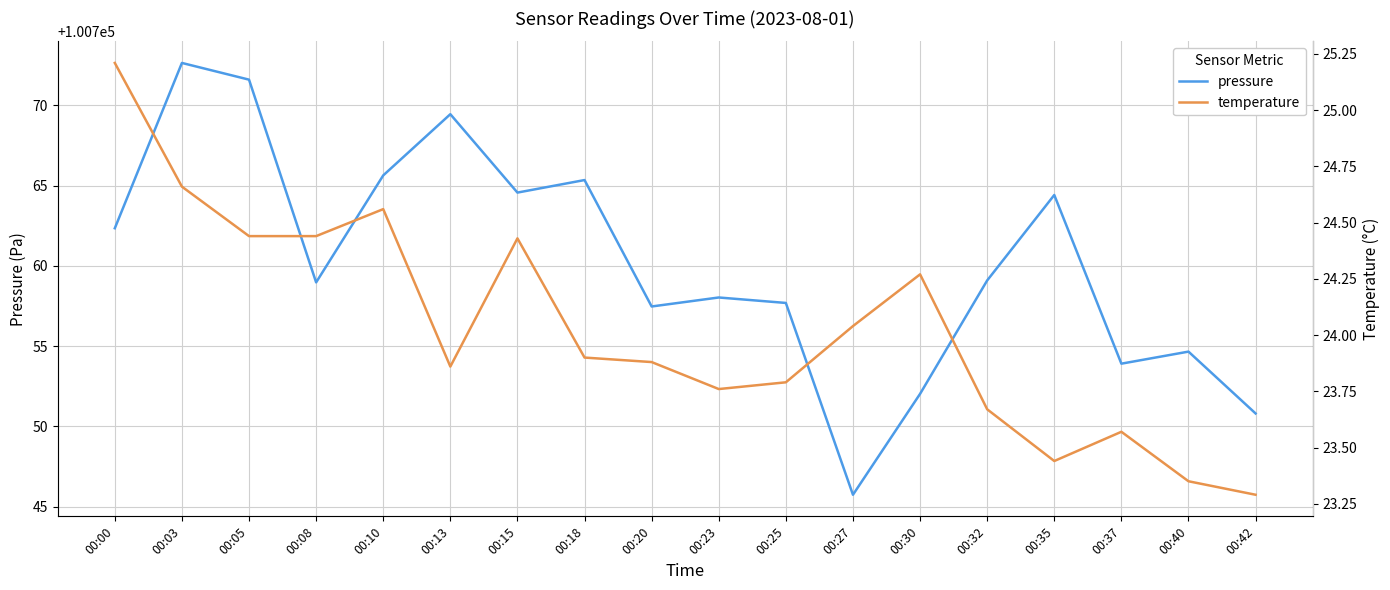

Rank the series by their maximum value, from lowest to highest.

temperature, pressure